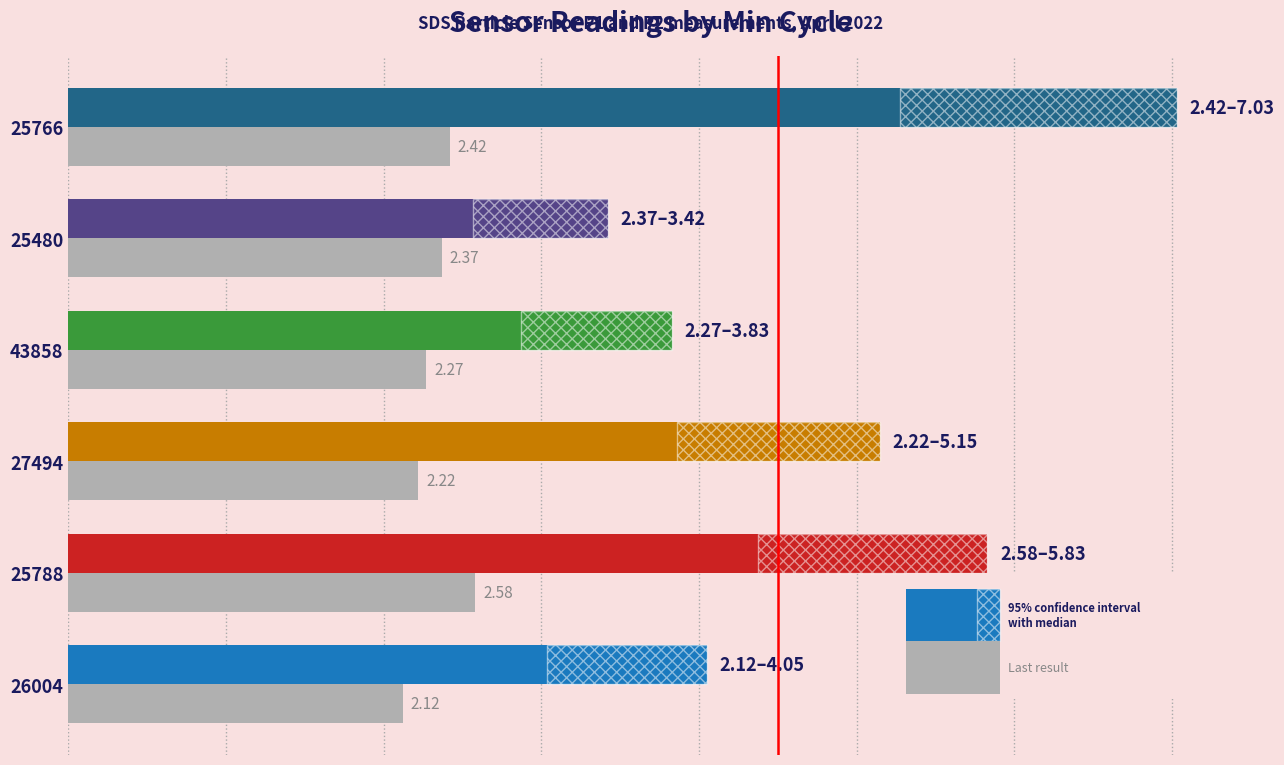

Is it true that the value at 2 is 2.2?

True